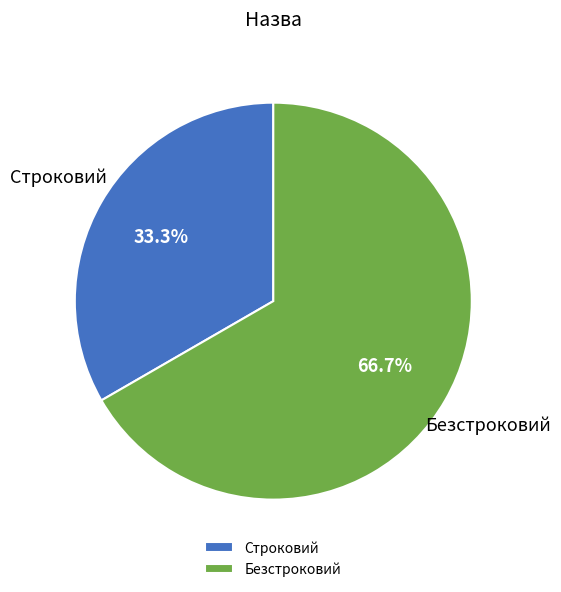

To the nearest percent, what is the difference between the largest and smallest slice percentages?

33%